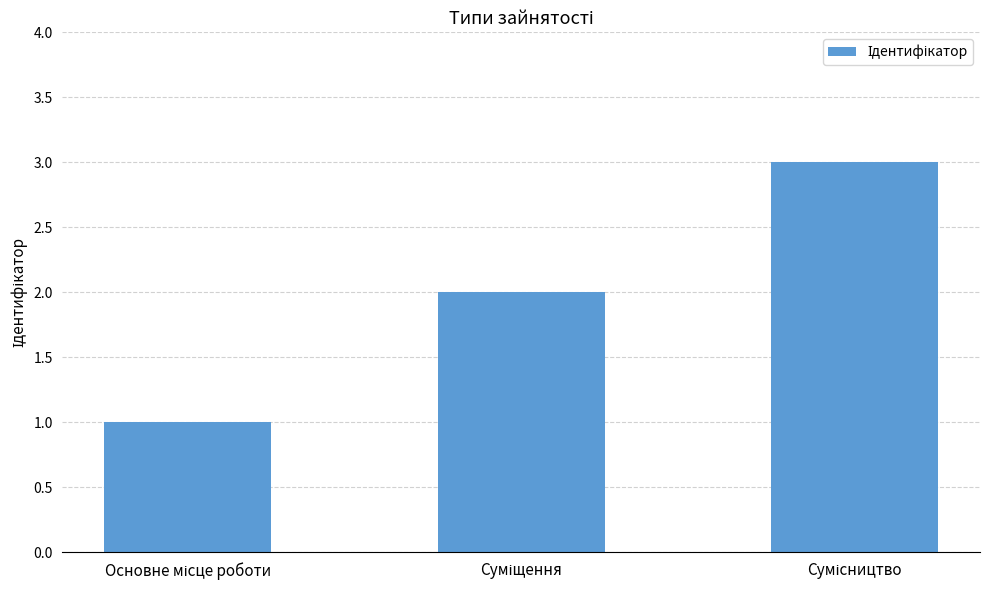

Reading left to right, what are all the values shown in this chart?

1	2	3